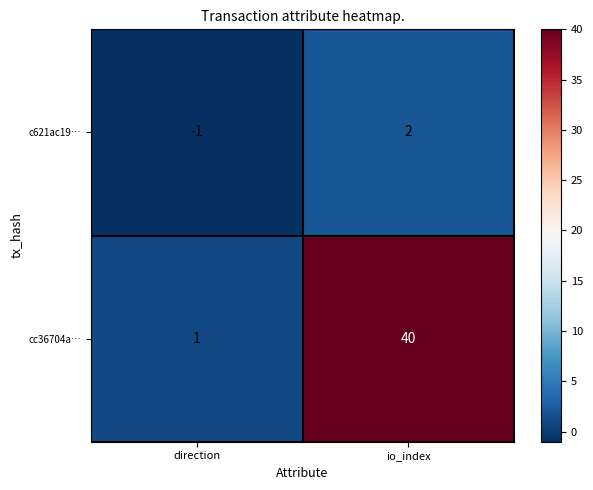

At which category is the sum across all series the highest?

io_index